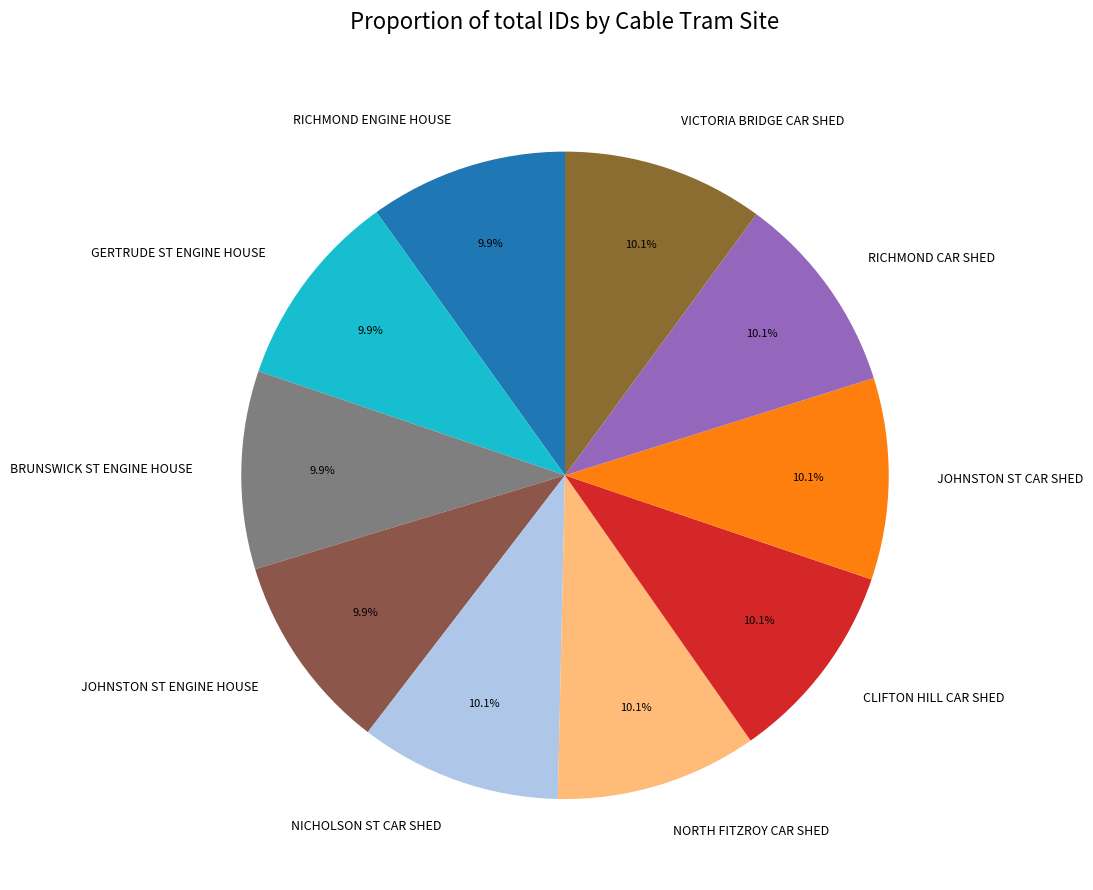

What percentage do CLIFTON HILL CAR SHED and RICHMOND ENGINE HOUSE together represent?

20.0%